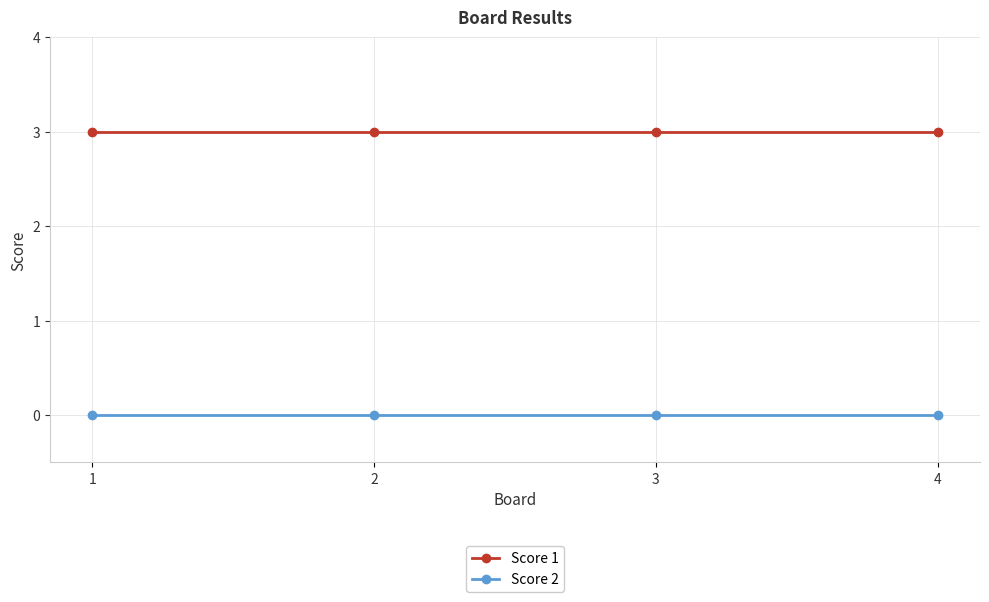

The value of Score 2 at 2 is 0. True or false?

True